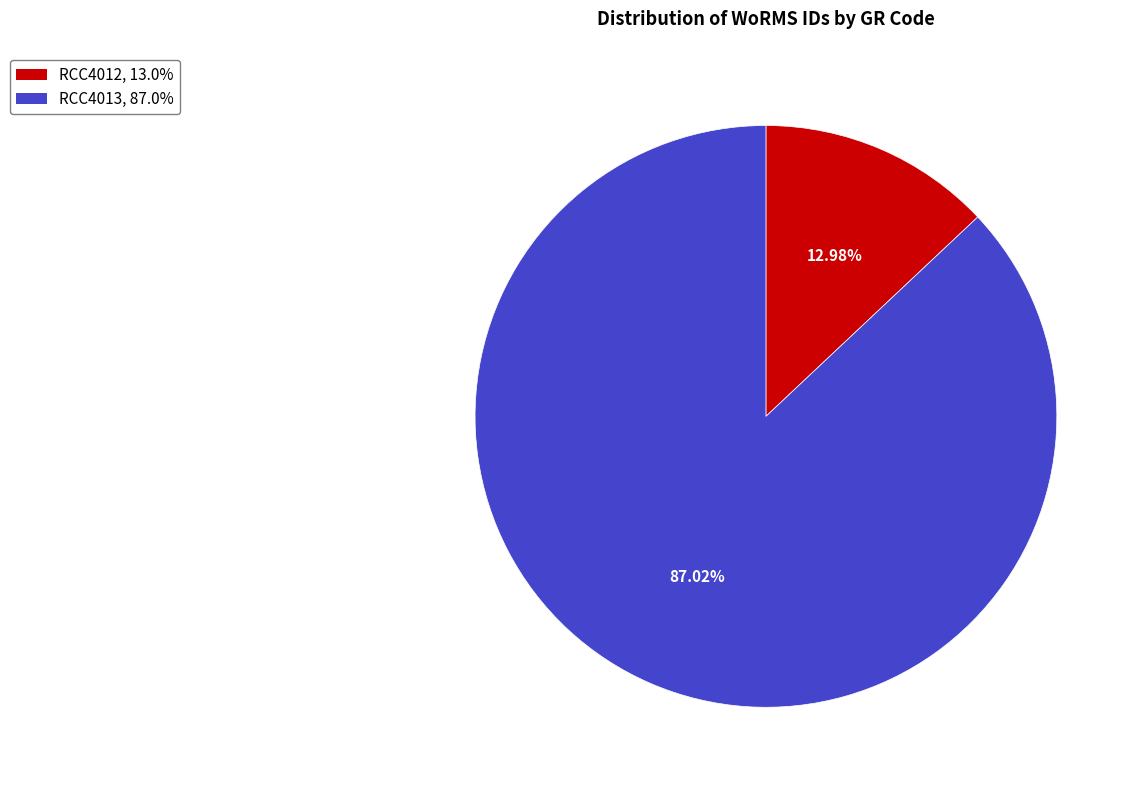

Which has a higher value, RCC4013 or RCC4012?

RCC4013